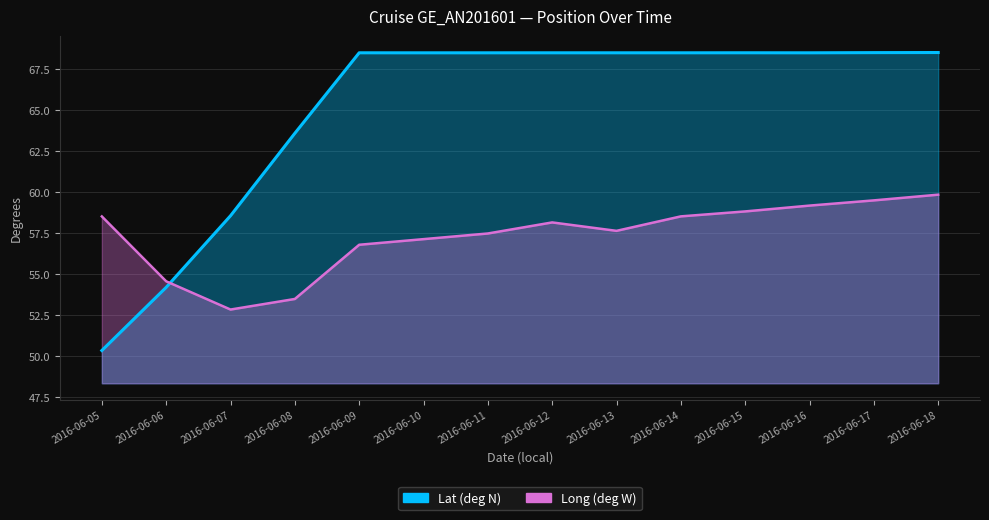

What is the difference between the second highest and minimum values in the Lat (deg N) series?

18.2